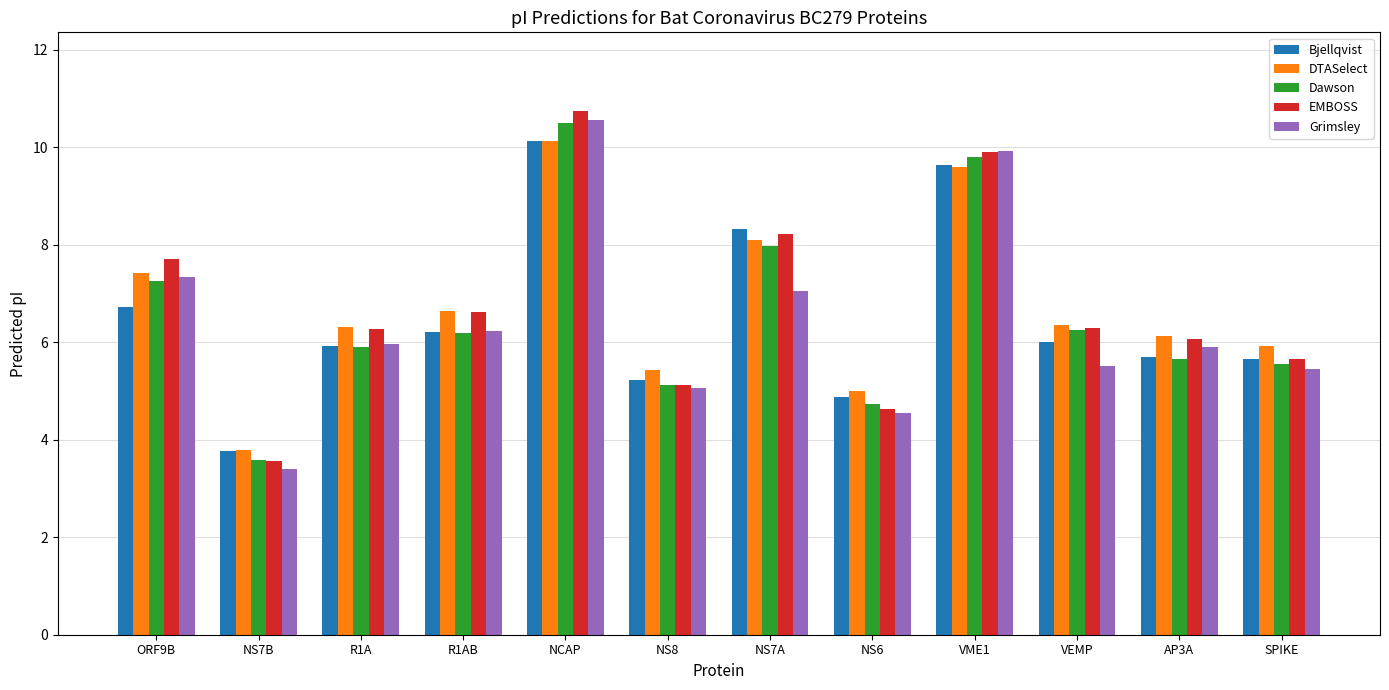

At which category is the sum across all series the highest?

NCAP